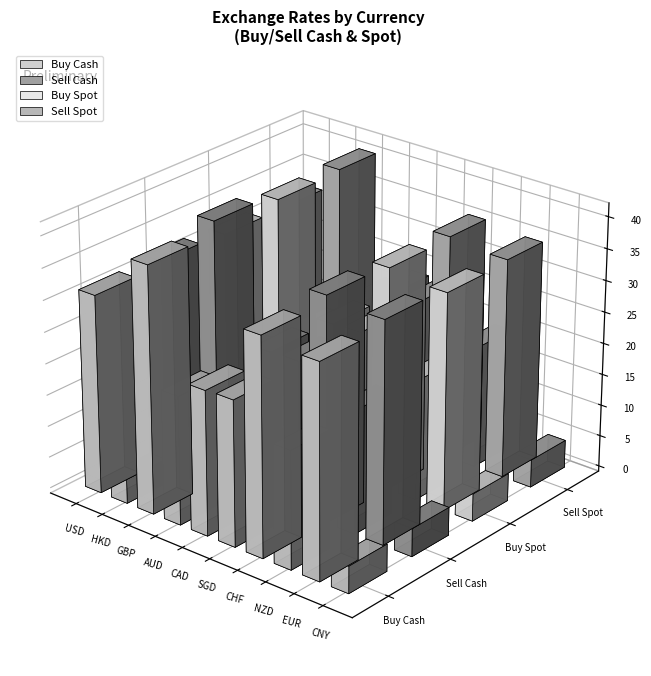

Rank the categories by Sell Spot value from highest to lowest.

GBP, CHF, EUR, USD, SGD, CAD, AUD, NZD, CNY, HKD